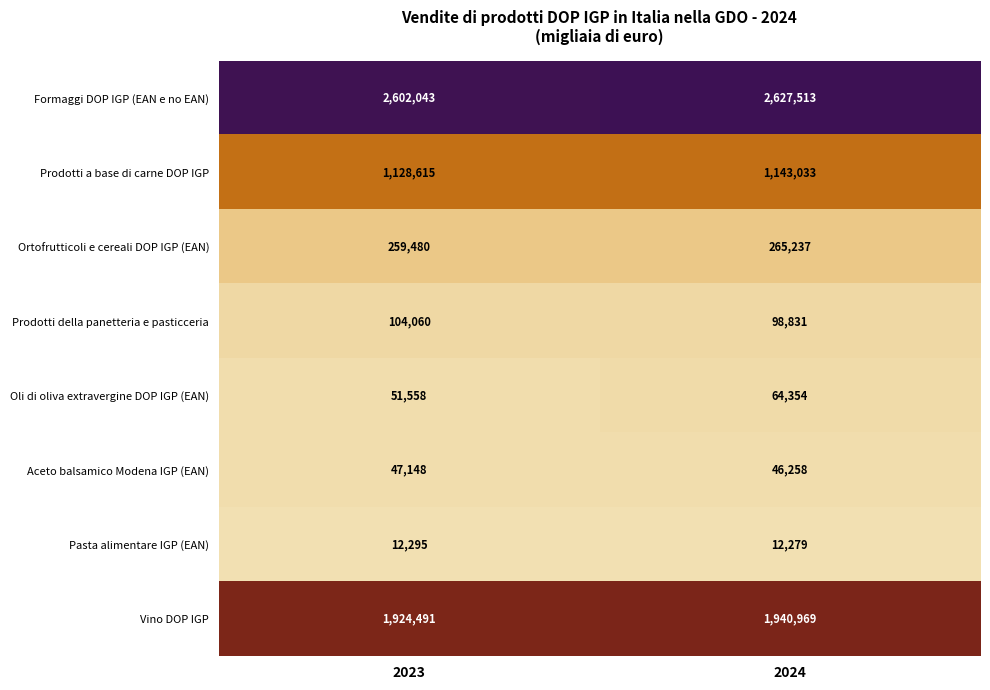

Reading left to right, extract all data points from this chart.

Formaggi DOP IGP (EAN e no EAN): 2023=2602043	2024=2627513
Prodotti a base di carne DOP IGP: 2023=1128615	2024=1143033
Ortofrutticoli e cereali DOP IGP (EAN): 2023=259480	2024=265237
Prodotti della panetteria e pasticceria: 2023=104060	2024=98831
Oli di oliva extravergine DOP IGP (EAN): 2023=51558	2024=64354
Aceto balsamico Modena IGP (EAN): 2023=47148	2024=46258
Pasta alimentare IGP (EAN): 2023=12295	2024=12279
Vino DOP IGP: 2023=1924491	2024=1940969